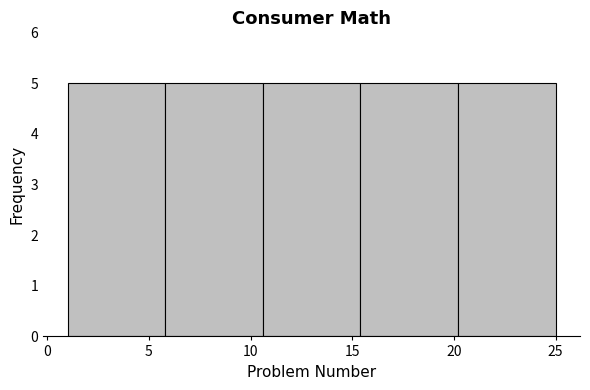

How tall is the bar that spans 10.6 to 15.4 on the x-axis? Neither the bar edges nor the heights are printed on the chart, so give them approximately, as read against the axes.

5